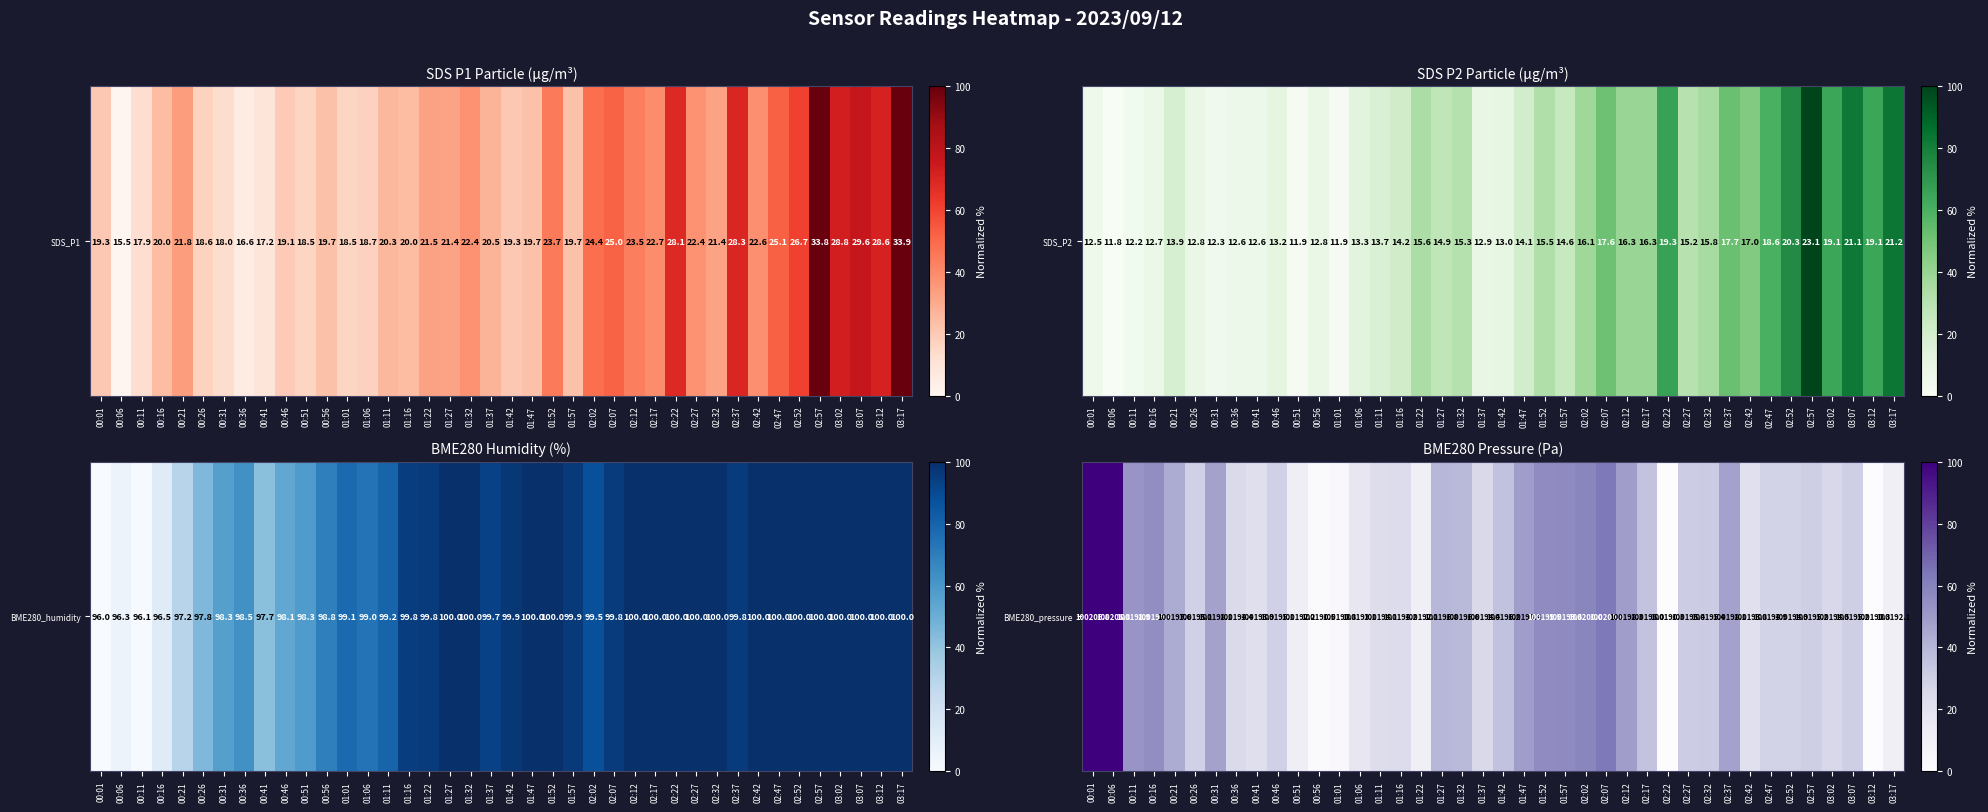

At which category does the chart reach its peak across all series?

00:06